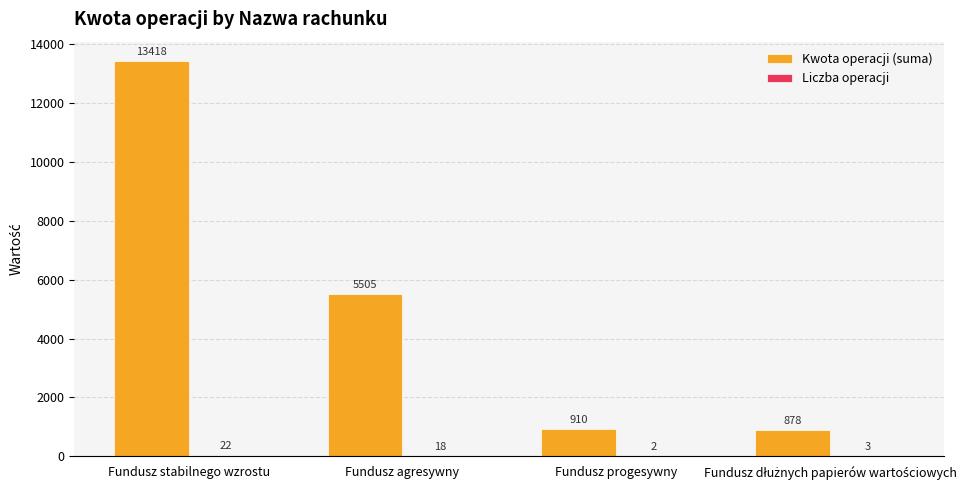

Where does the Kwota operacji (suma) series first go above 5505?

Fundusz stabilnego wzrostu